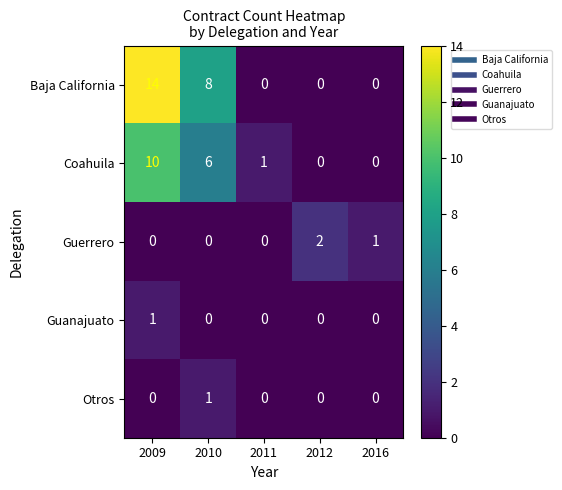

Which series has the largest total across all categories?

Baja California